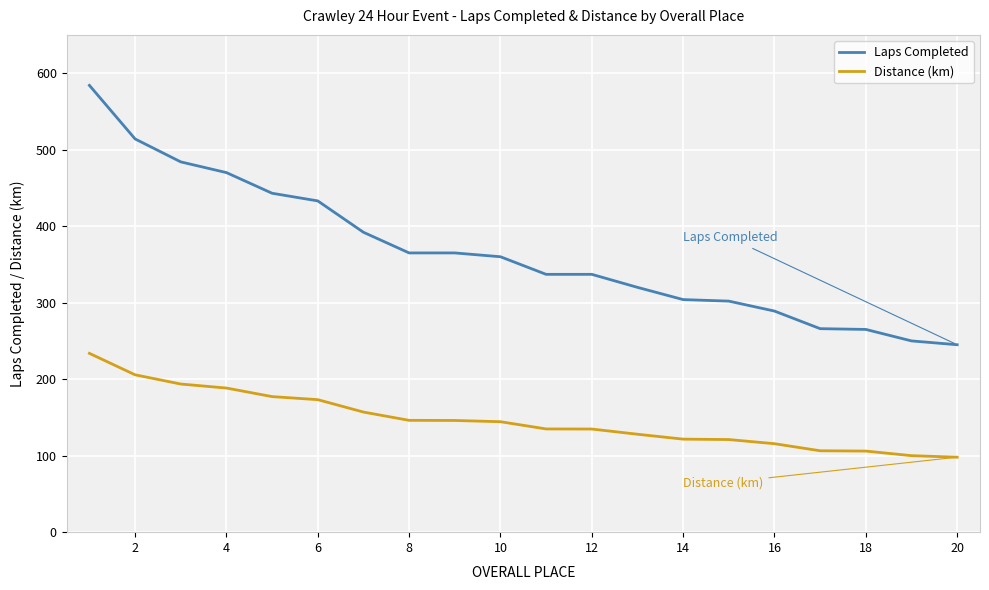

What is the highest value of the Distance (km) series?

233.7